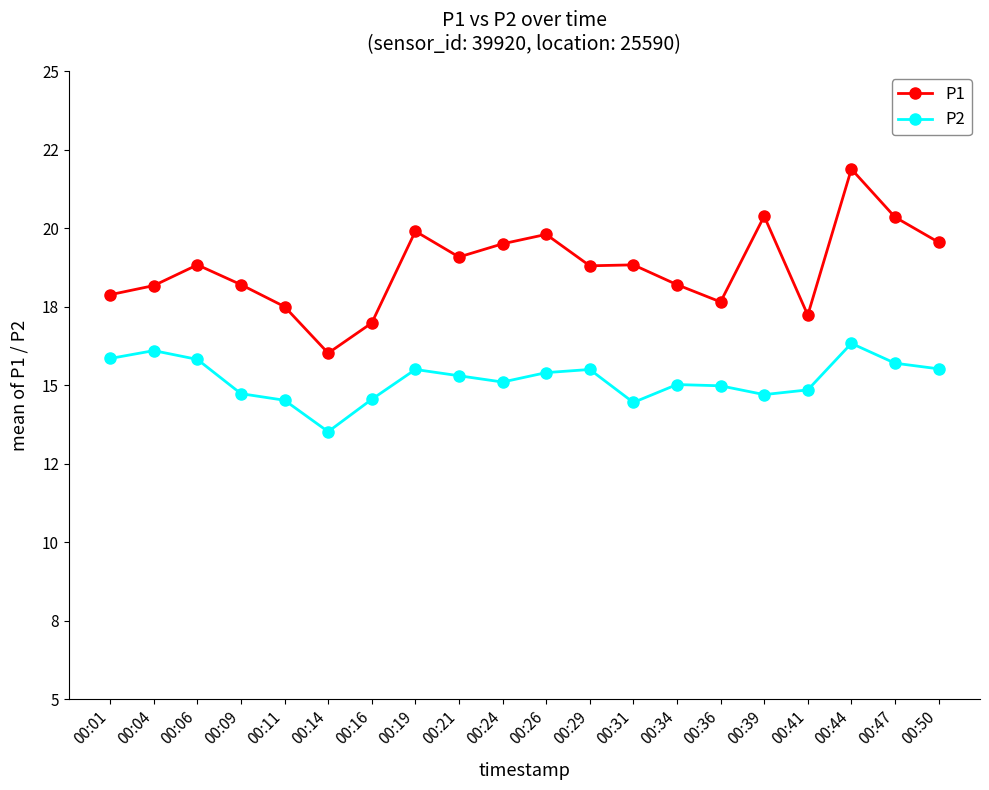

True or false: P2 and P1 cross at least once.

False